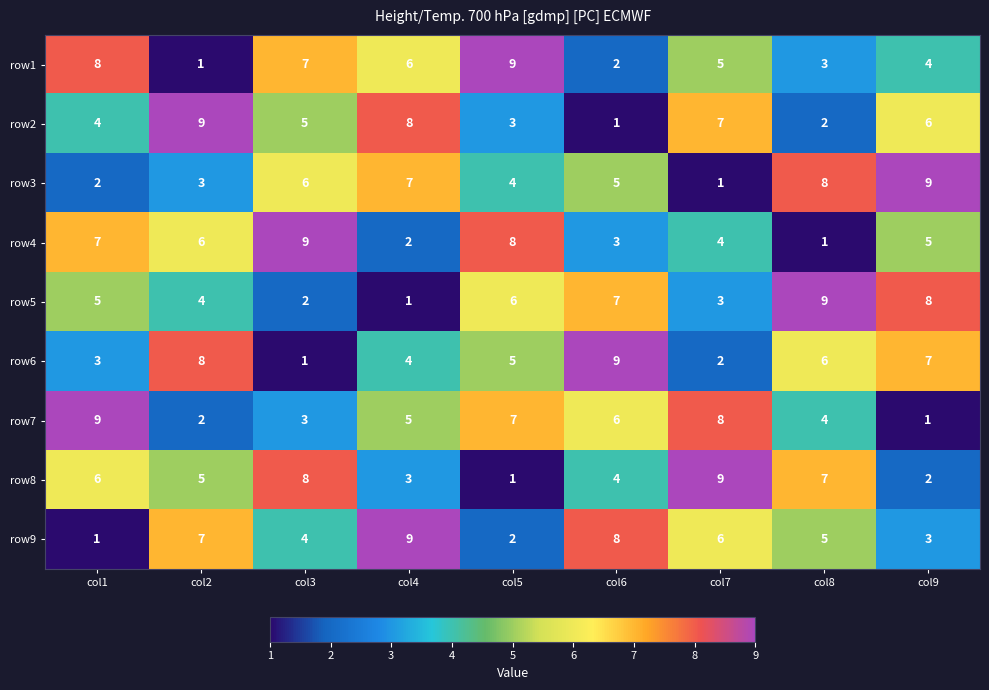

What is the average value of the row1 series?

5